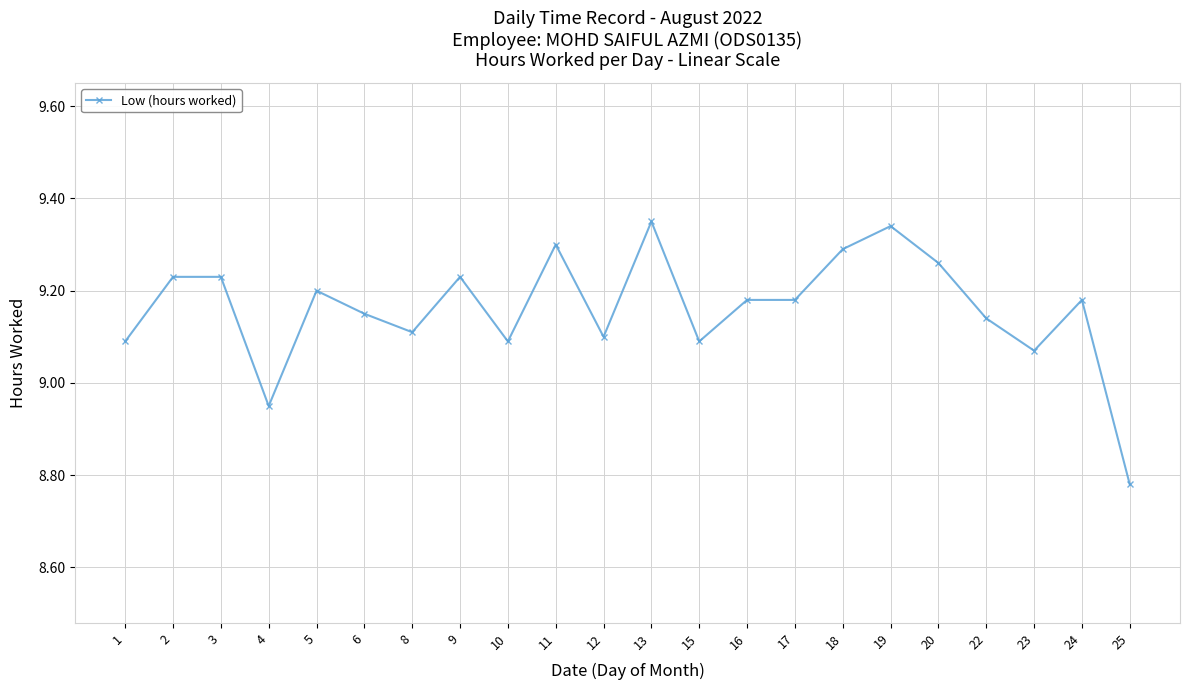

How many data points are less than 9?

2